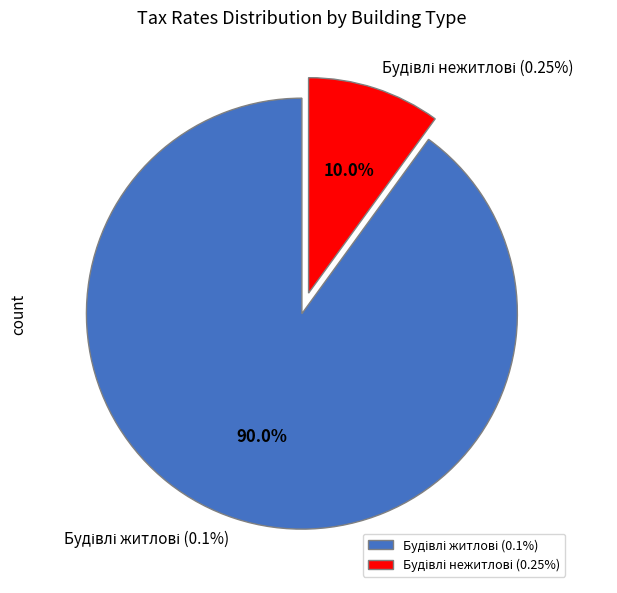

What is the total percentage of Будівлі нежитлові and Будівлі житлові?

100.0%